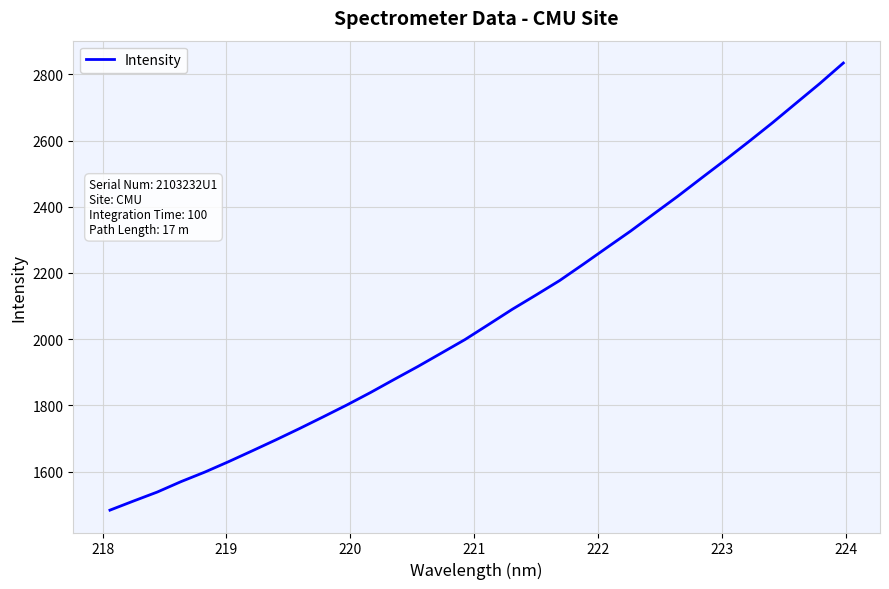

Reading right to left, extract all data points from this chart.

2834.0	2771.9	2712.8	2653.5	2596.7	2541.1	2486.7	2431.9	2379.4	2326.5	2276.6	2226.4	2177.1	2133.3	2090.4	2044.5	1998.9	1958.0	1917.2	1878.2	1838.7	1801.0	1765.2	1729.9	1695.7	1662.5	1629.7	1598.4	1569.7	1538.3	1511.3	1483.6